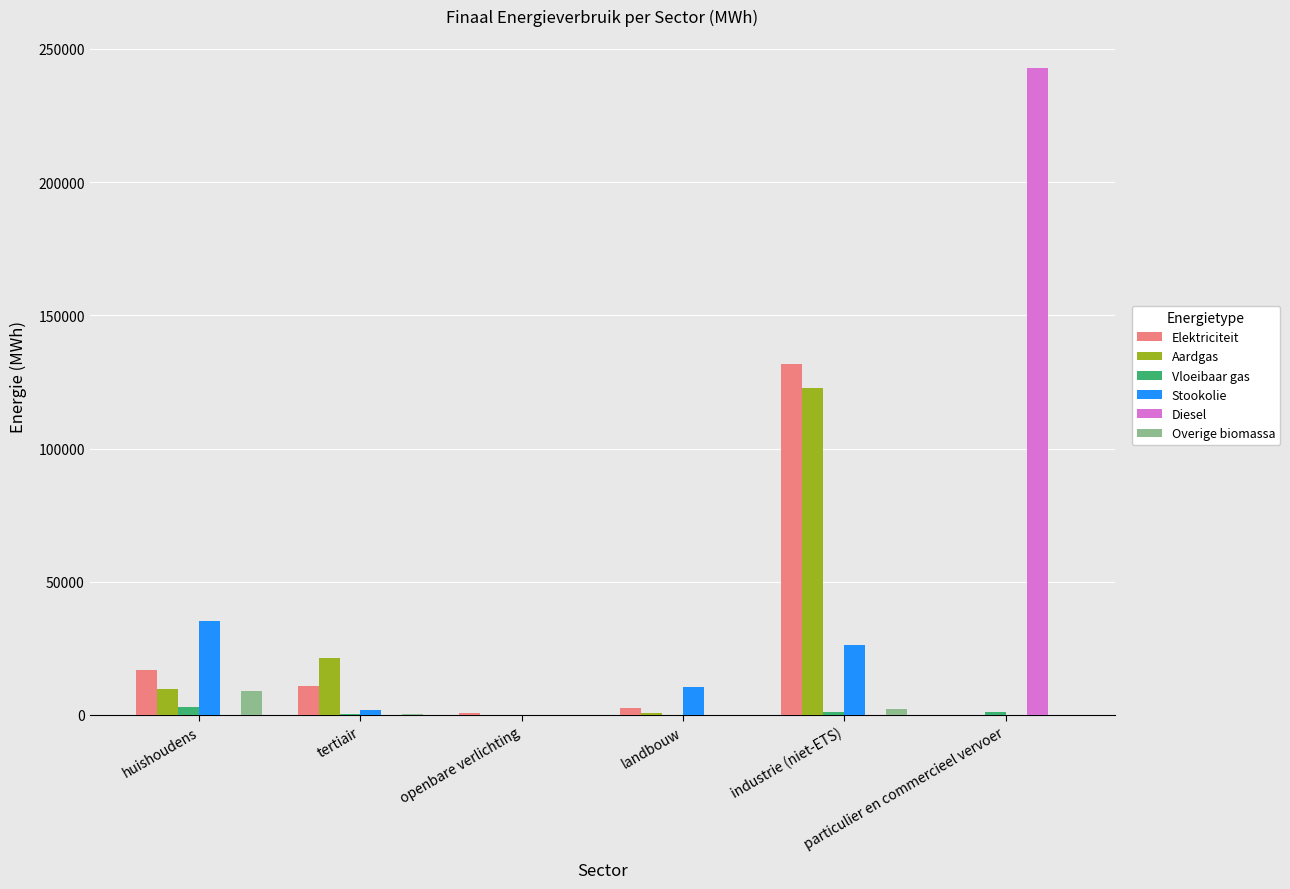

Which series has the largest total across all categories?

Diesel